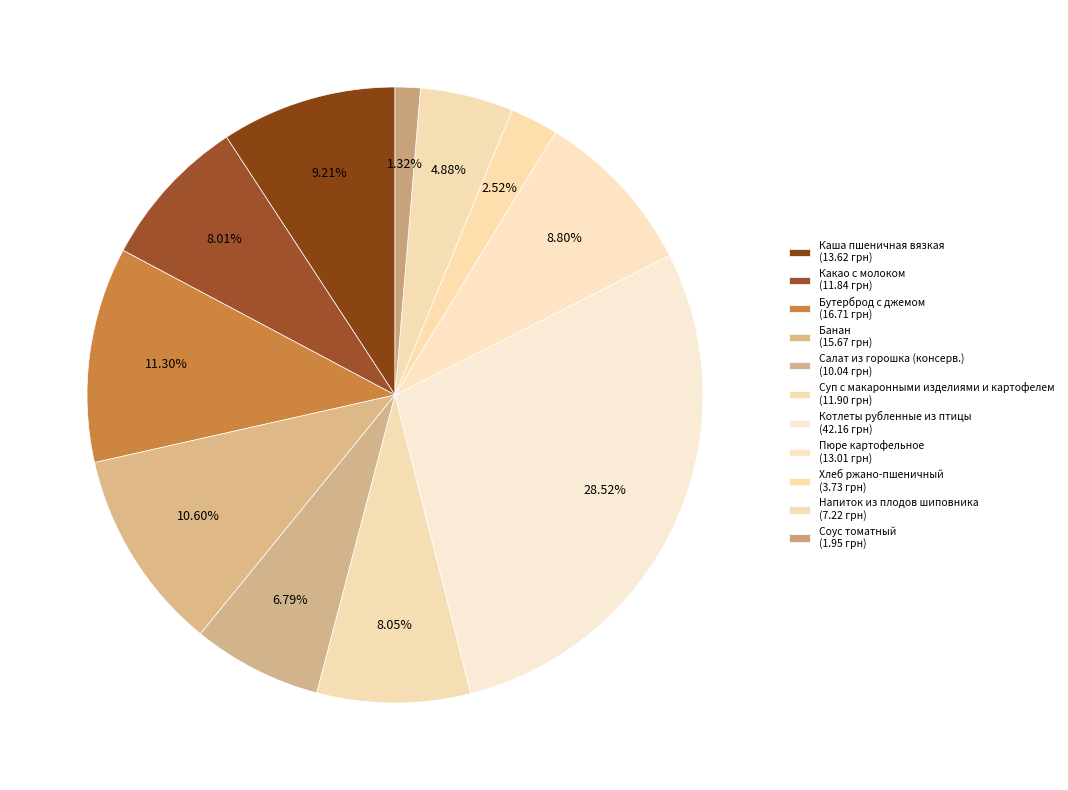

What percentage is the Каша пшеничная вязкая slice, to the nearest percent?

9%